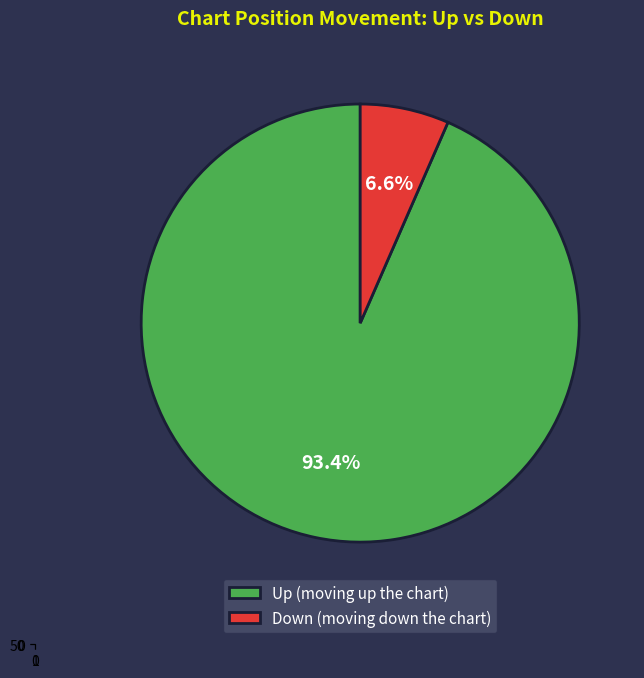

True or false: up accounts for 80% of the total.

False